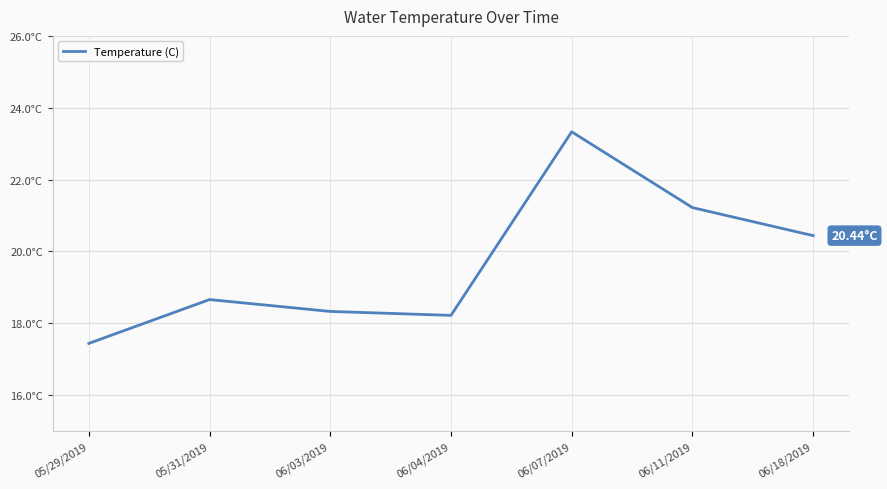

What position from the right is 05/31/2019?

6